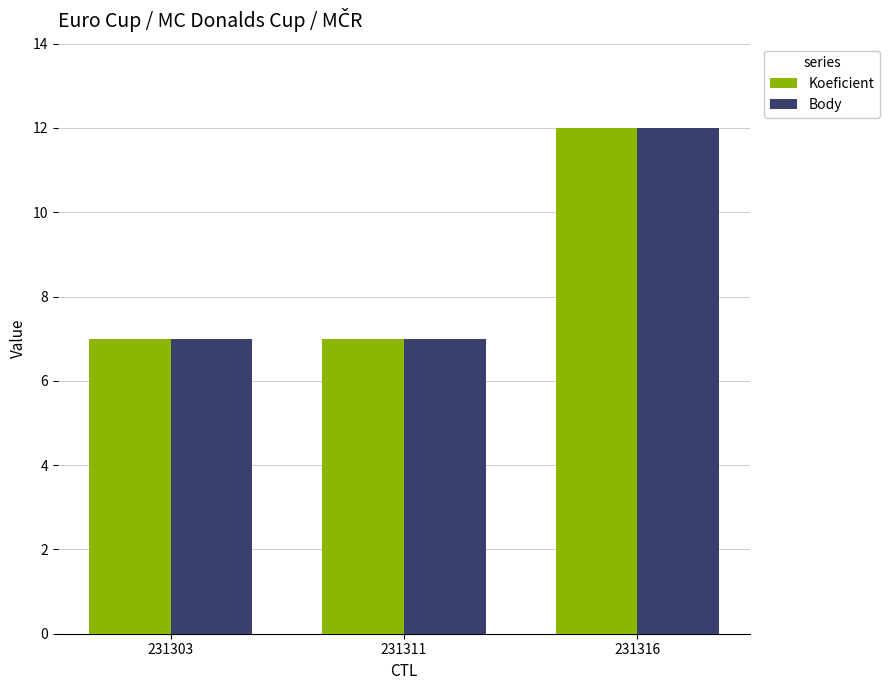

What is the sum of all Koeficient values?

26